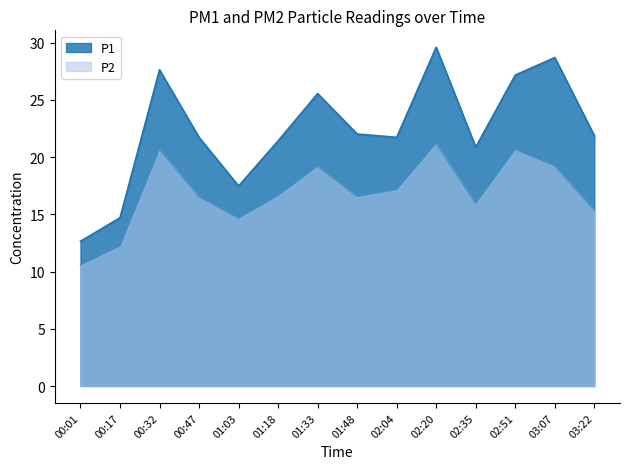

At how many categories does at least one series exceed 11?

14